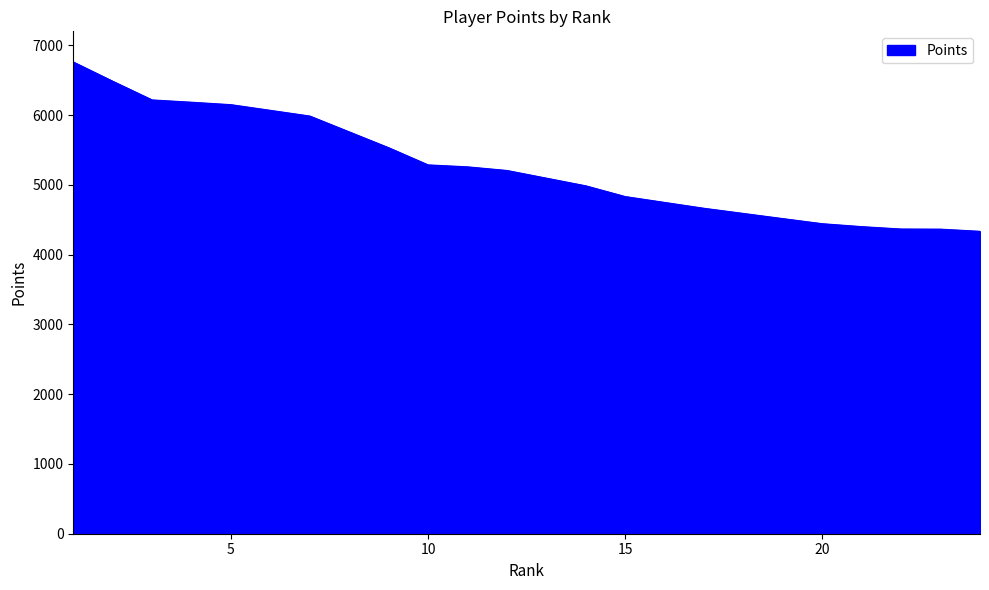

How many lines are shown in the chart?

1